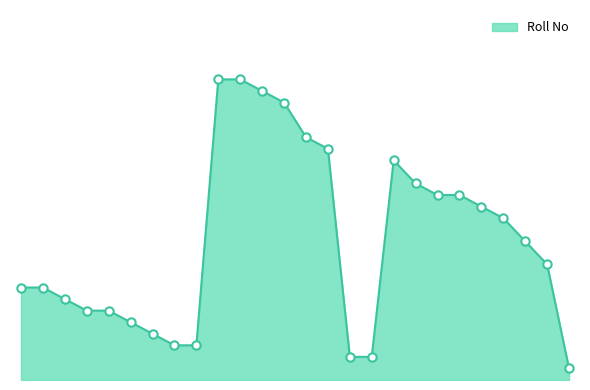

What is the label of the 21st point from the left?

SHIVAM